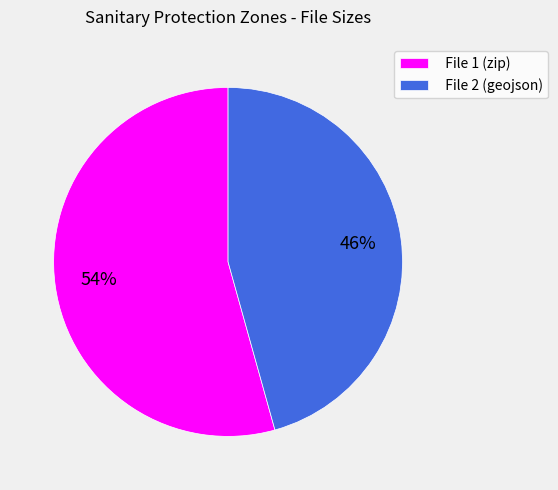

Which slice is the smallest?

File 2 (geojson)